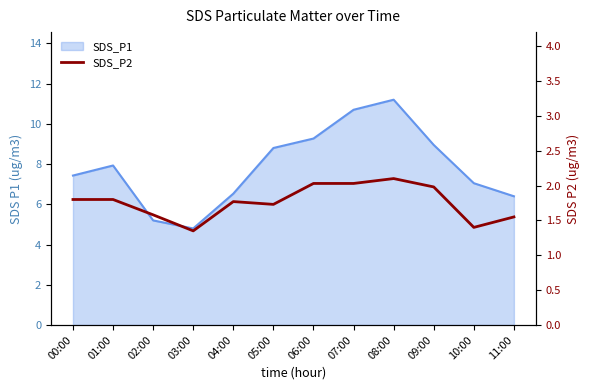

What is the label of the 12th point from the right?

00:00